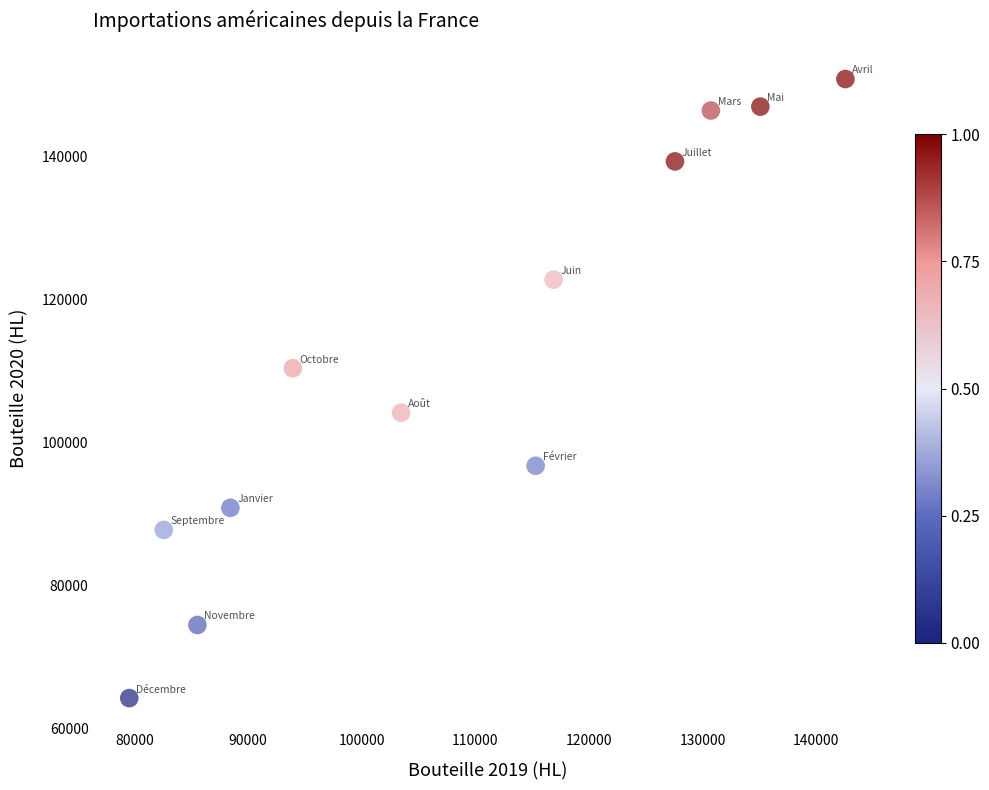

What is the average X value?

108475